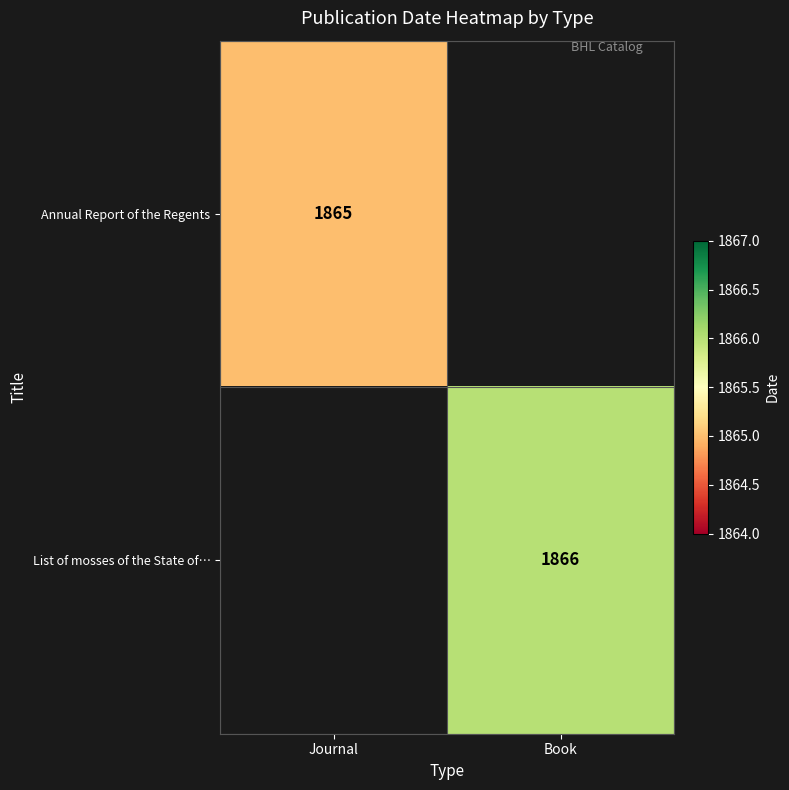

What is the smallest value displayed?

1865.0